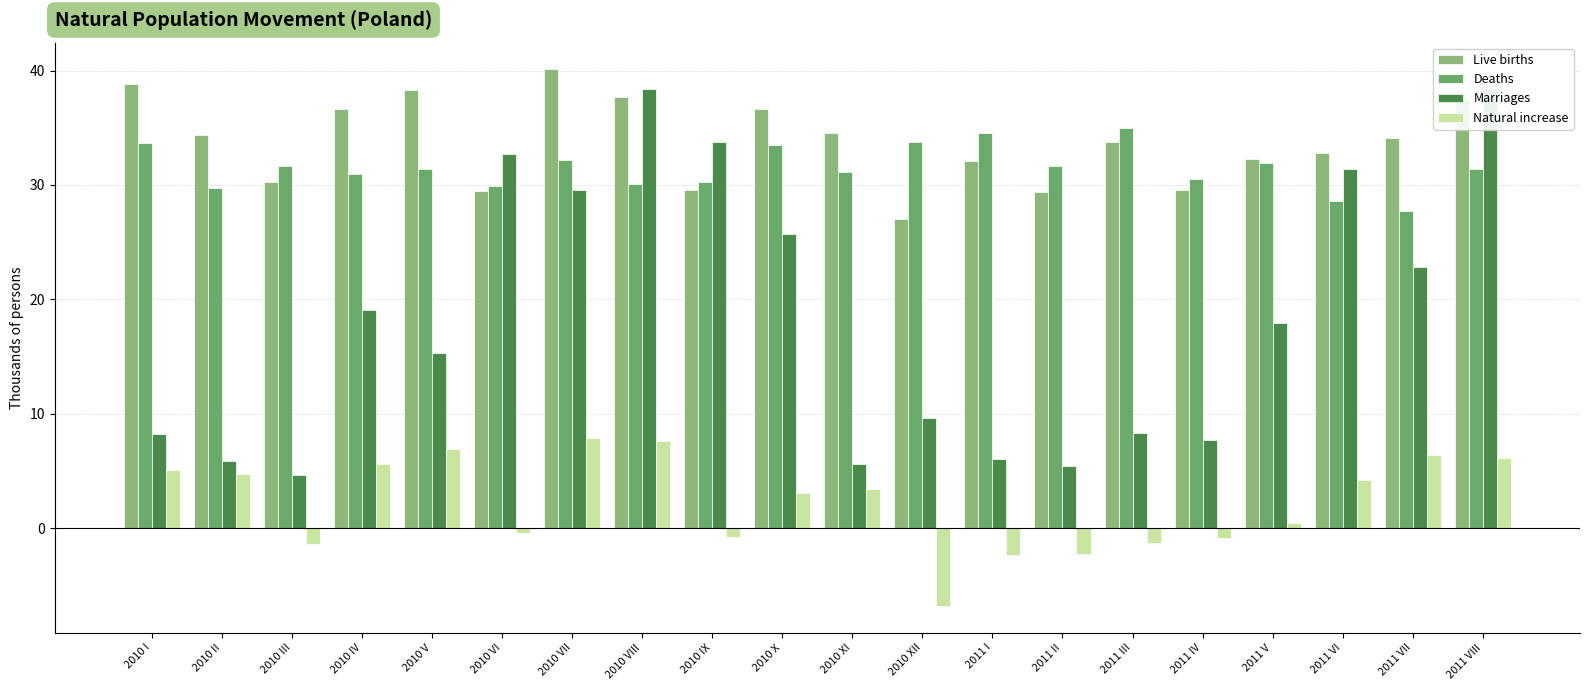

How many values in the Natural increase series are below 3?

9